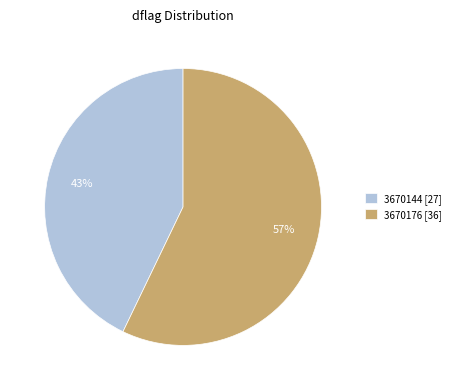

How many slices are in this pie chart?

2